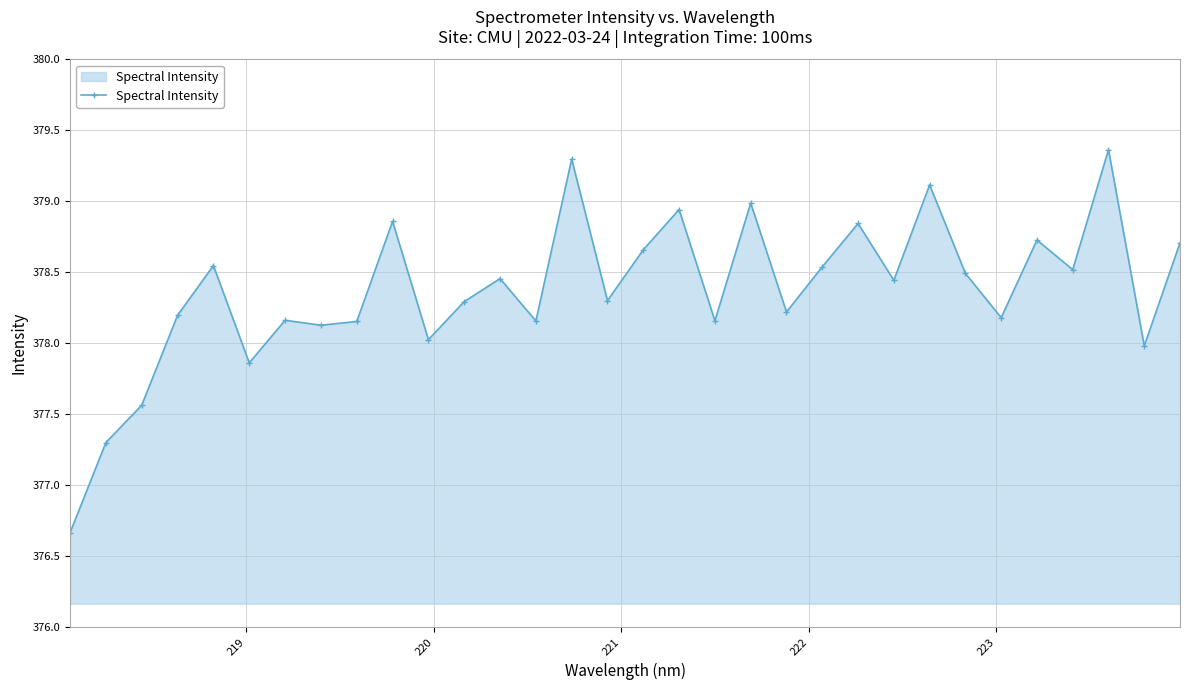

How many values are below 378?

5